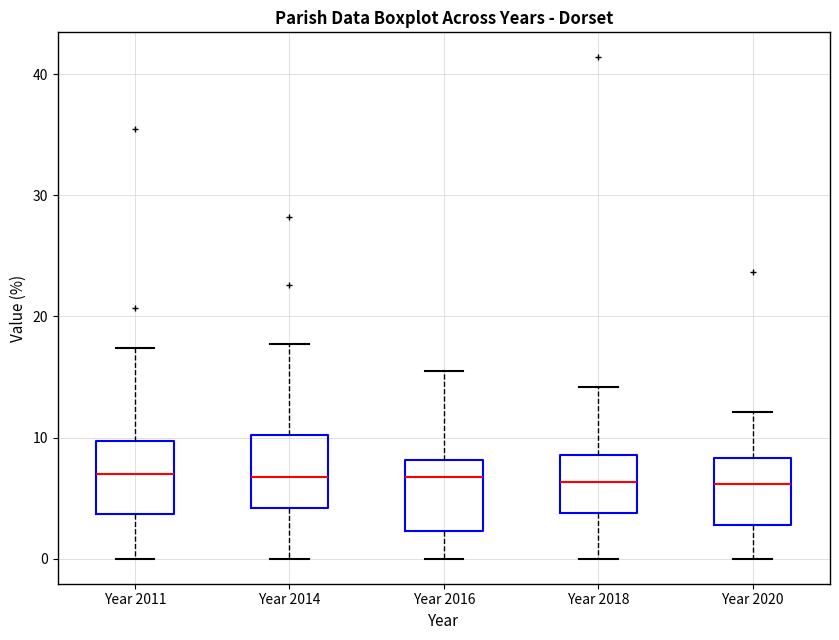

Where does the median line of the box for Year 2014 sit on the y-axis? The values are not printed on the chart, so give them approximately, as read against the axis.

7